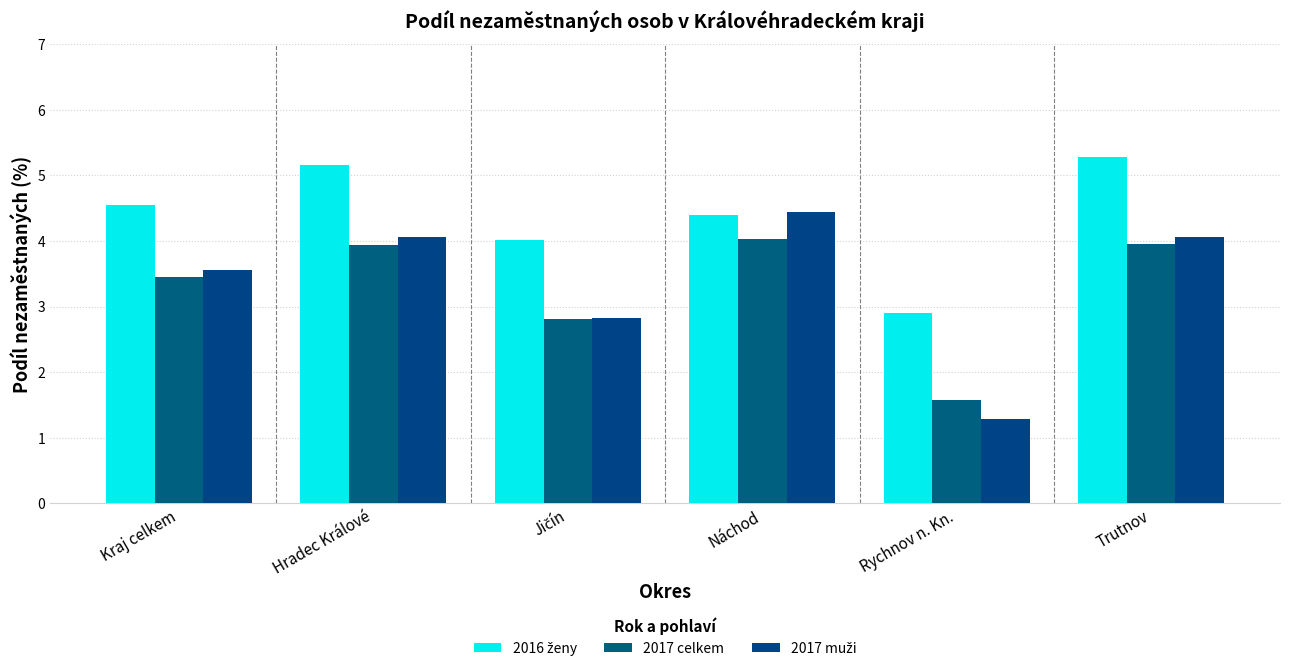

How many groups of bars are there?

6